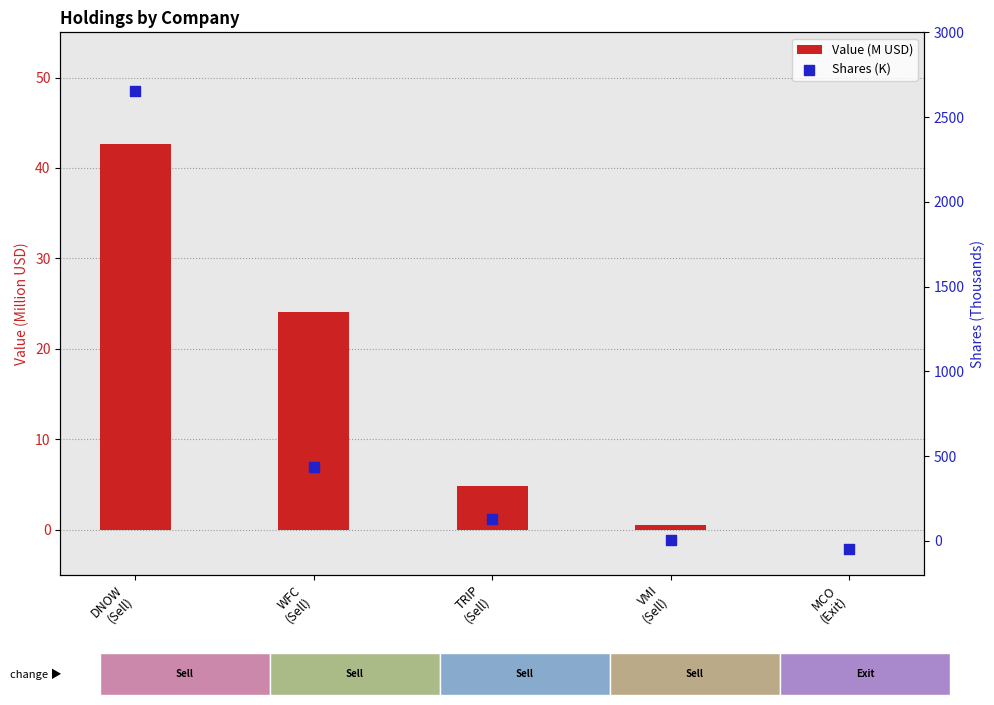

At which category is the sum across all series the highest?

DNOW
(Sell)